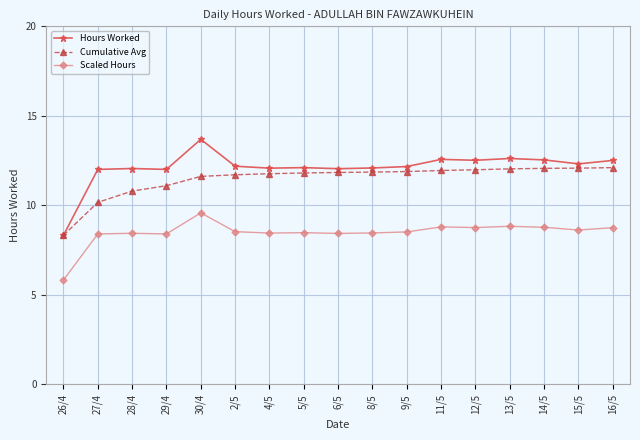

What is the label of the 10th point from the left?

8/5